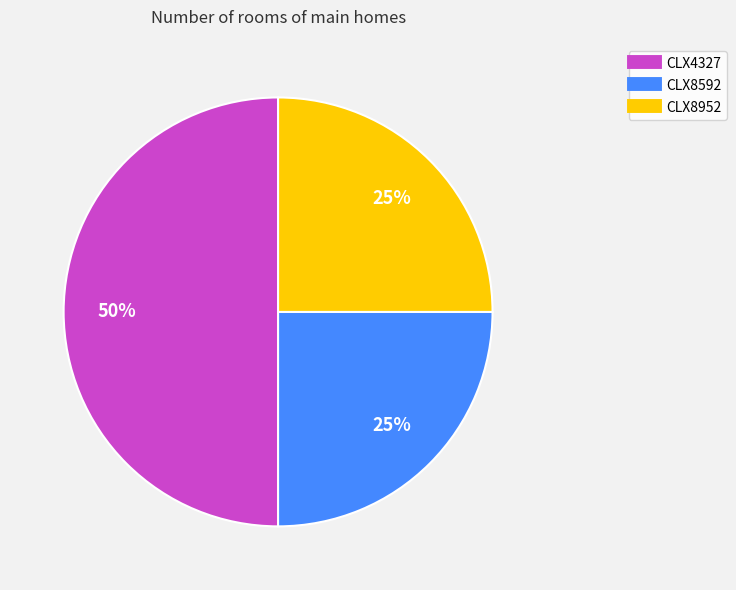

Does CLX8952 account for over 50% of the chart?

No